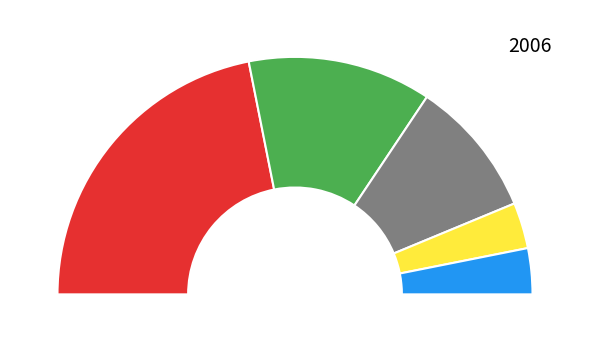

What percentage do NISSAN and TOYOTA together represent?

68.8%